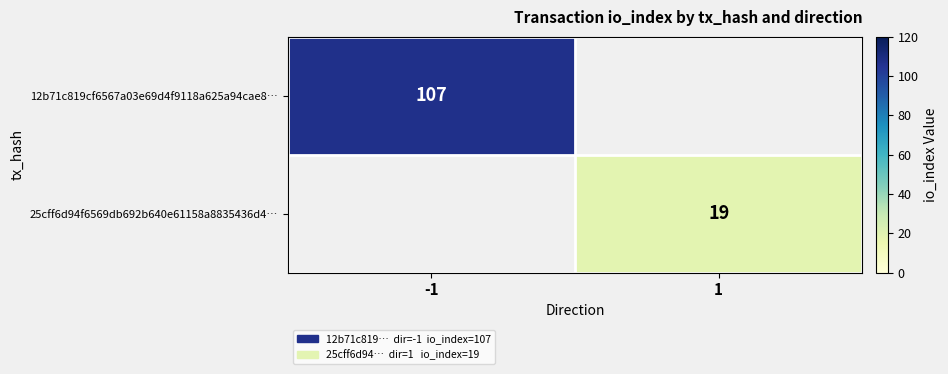

The 25cff6d94f6569db692b640e61158a8835436d4… series shows 19 at 1. True or false?

True